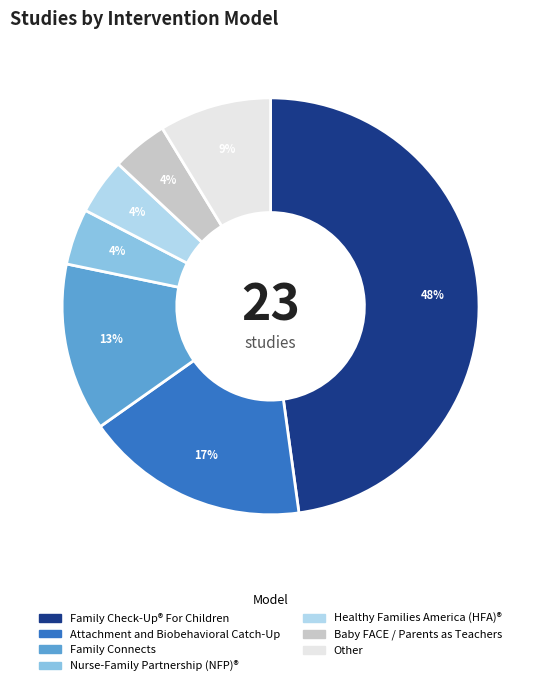

Count the number of slices in the pie.

7